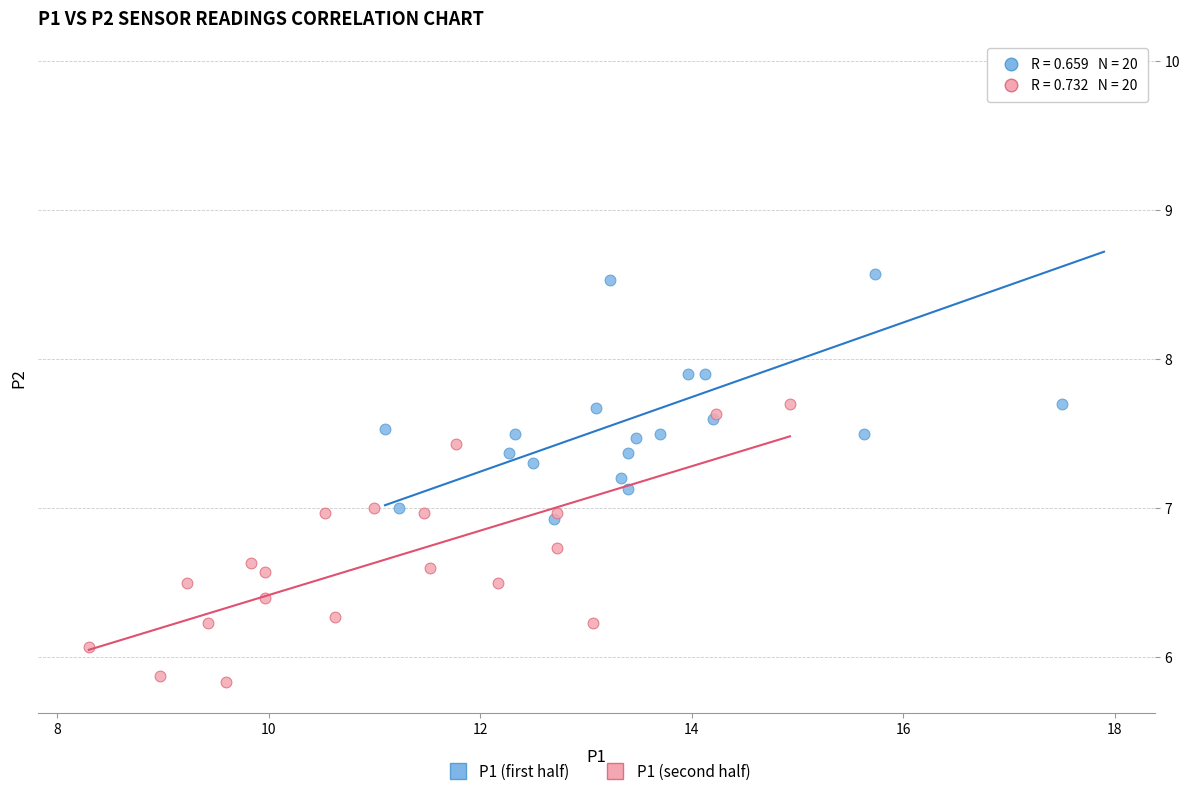

What are all the series names shown in the legend?

P1 (first half), P1 (second half)